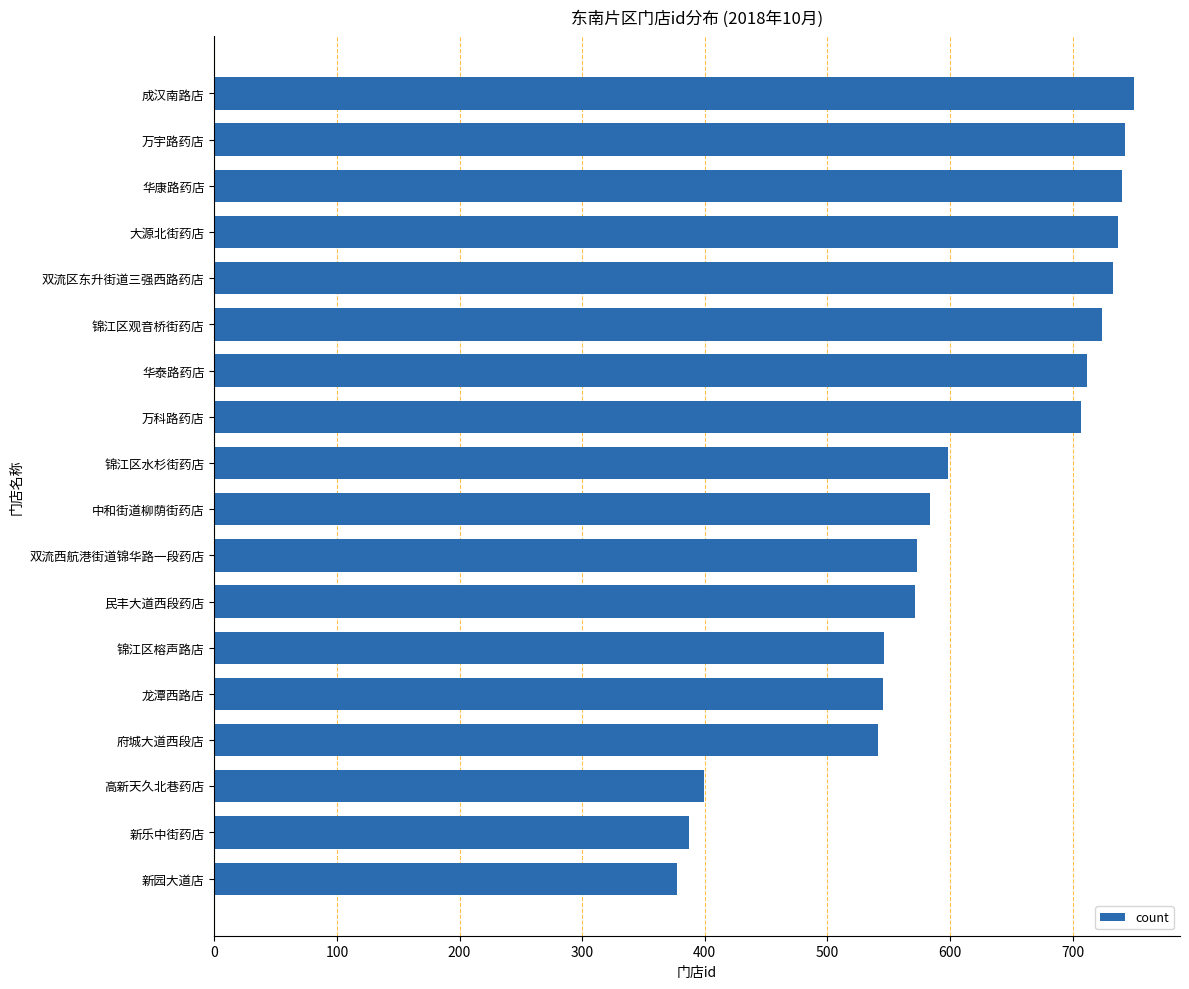

What is the change in value from 府城大道西段店 to 新乐中街药店?

-154